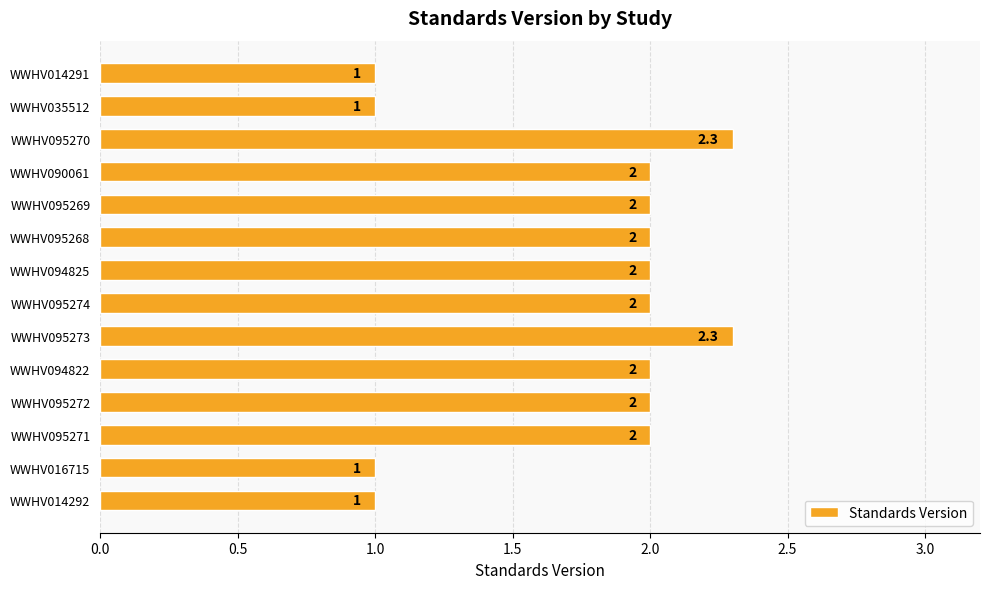

Are the bars horizontal?

Yes